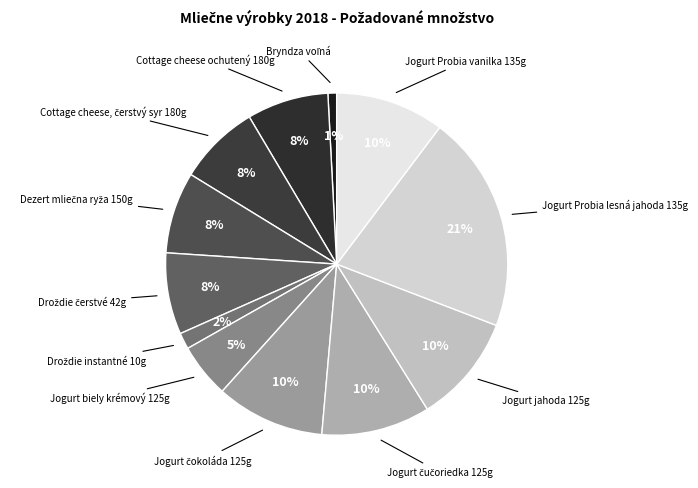

Count the number of slices in the pie.

12